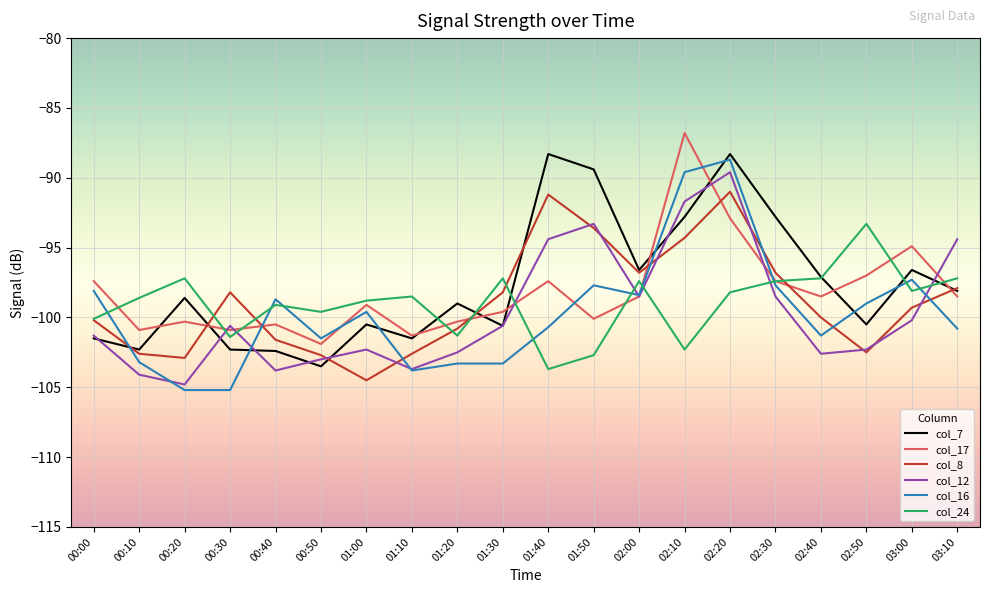

Is the value of col_16 at 01:20 greater than the value of col_12 at 00:10?

Yes